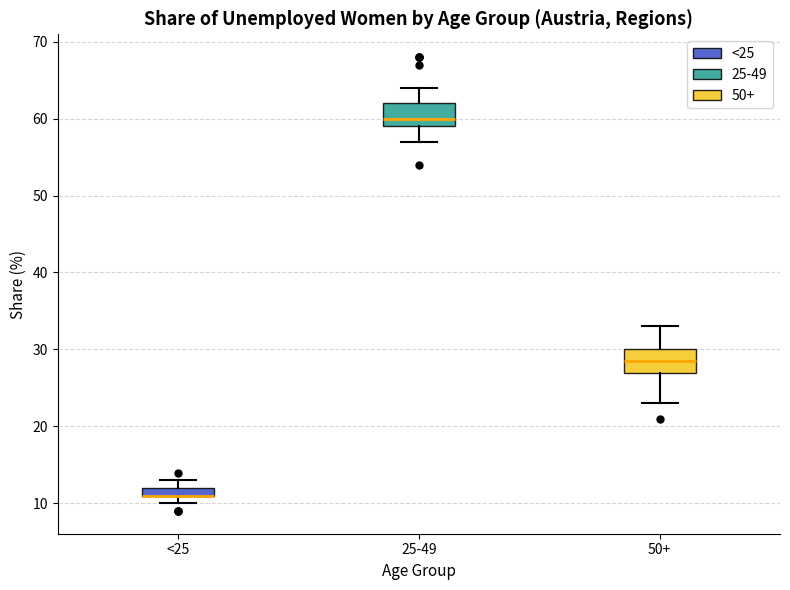

Where does the lower whisker of the box for 25-49 end on the y-axis? The values are not printed on the chart, so give them approximately, as read against the axis.

57